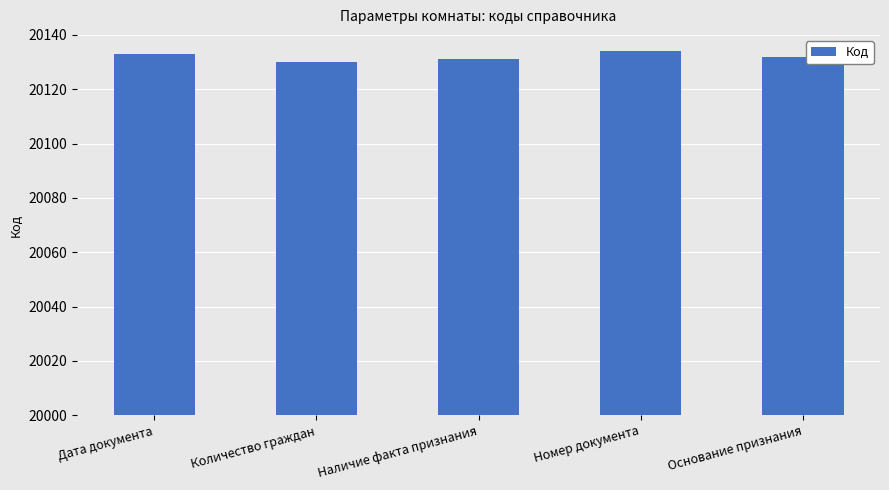

Reading left to right, what are all the values shown in this chart?

Дата документа=20133	Количество граждан=20130	Наличие факта признания=20131	Номер документа=20134	Основание признания=20132